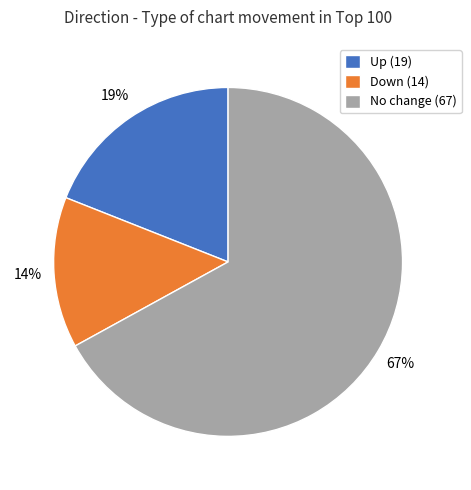

Is there a majority slice in this chart?

Yes